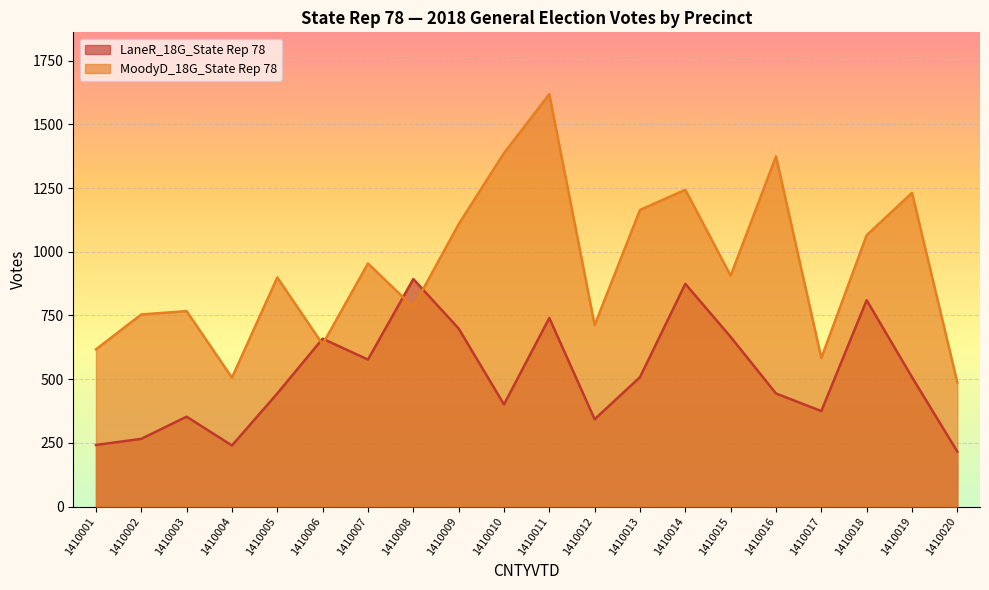

Rank the categories by MoodyD_18G_State Rep 78 value from highest to lowest.

1410011, 1410010, 1410016, 1410014, 1410019, 1410013, 1410009, 1410018, 1410007, 1410015, 1410005, 1410008, 1410003, 1410002, 1410012, 1410006, 1410001, 1410017, 1410004, 1410020